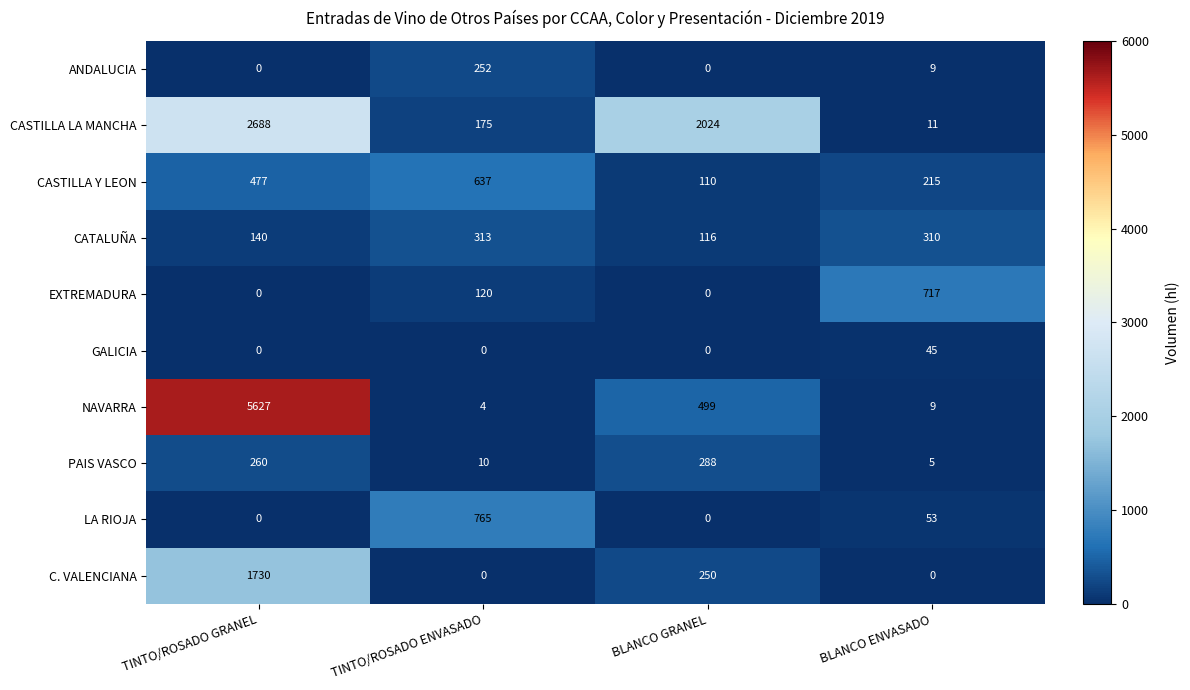

The value of GALICIA at TINTO/ROSADO ENVASADO is -23. True or false?

False